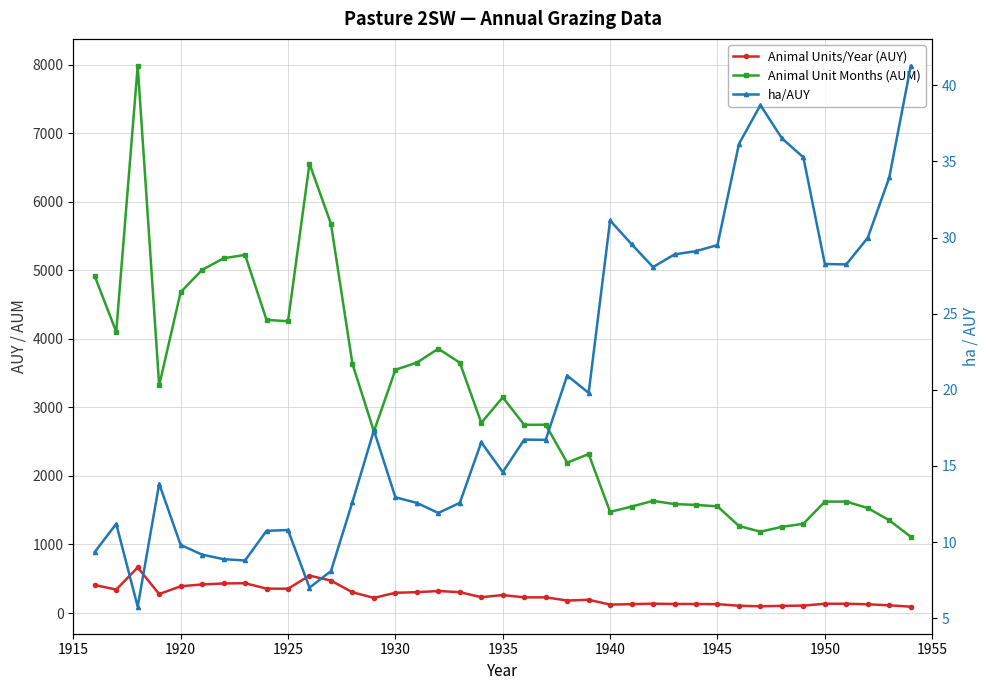

At how many categories does at least one series exceed 7234?

1